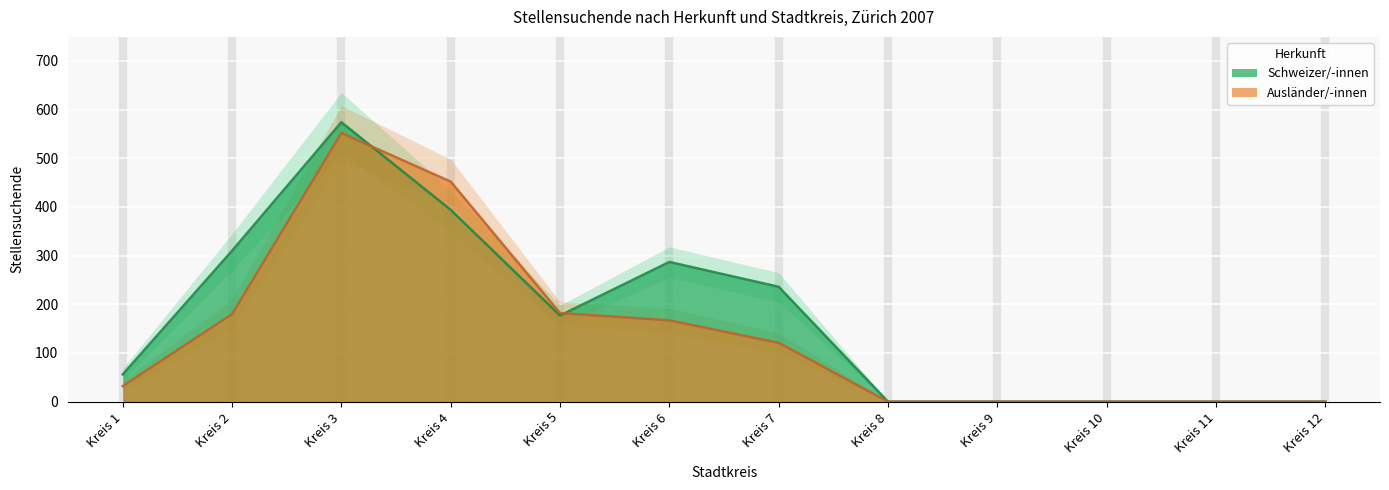

What is the value of the Schweizer/-innen point at the 7th from the left?

236